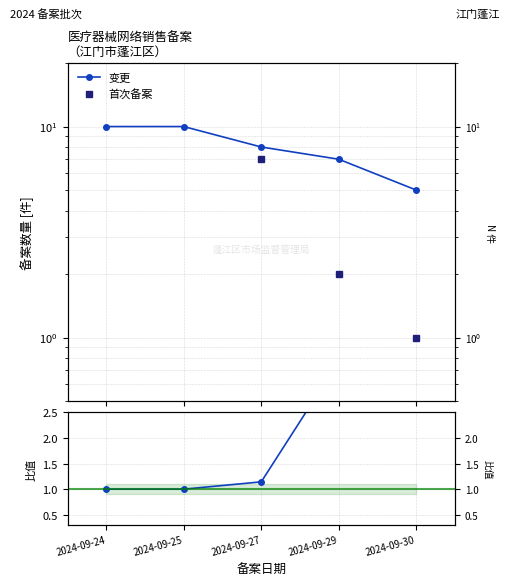

True or false: 变更/首次备案 has a value of 0.4 at 2024-09-27.

False